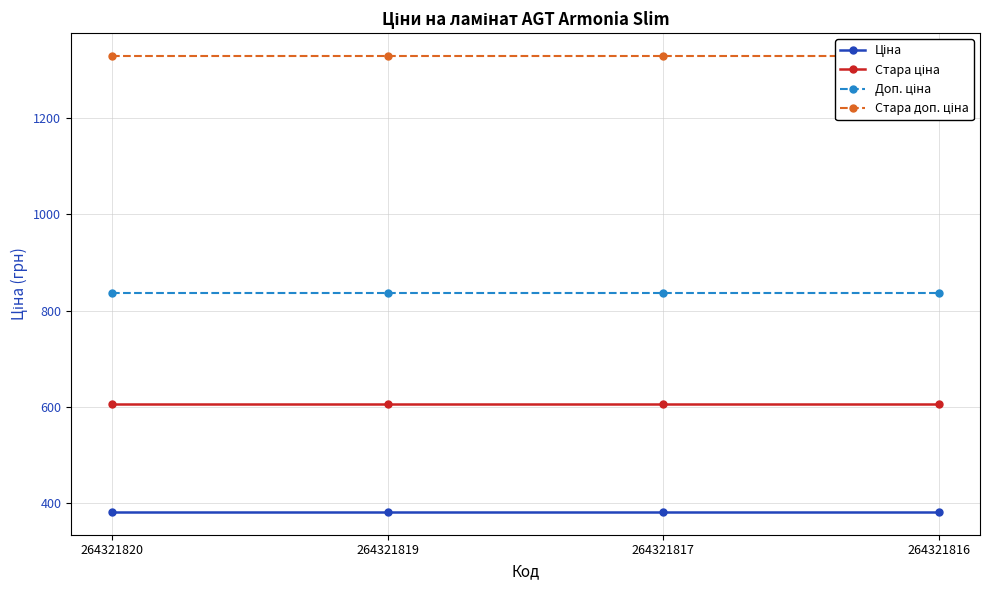

Which series changed the most between 264321820 and 264321816?

Ціна